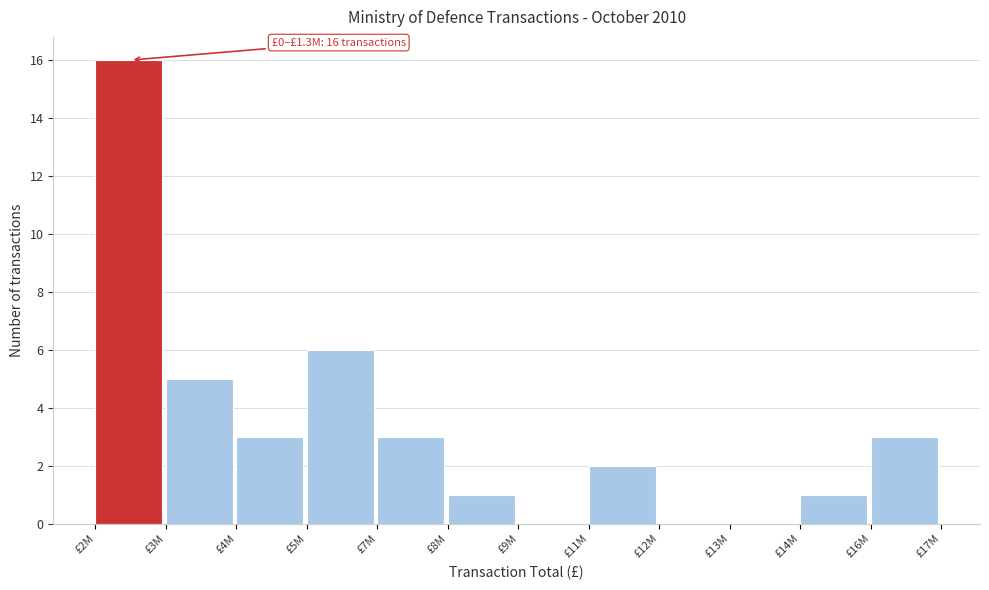

Reading left to right, transcribe all the data shown in this chart.

£2M=16	£3M=5	£4M=3	£5M=6	£7M=3	£8M=1	£9M=0	£11M=2	£12M=0	£13M=0	£14M=1	£16M=3